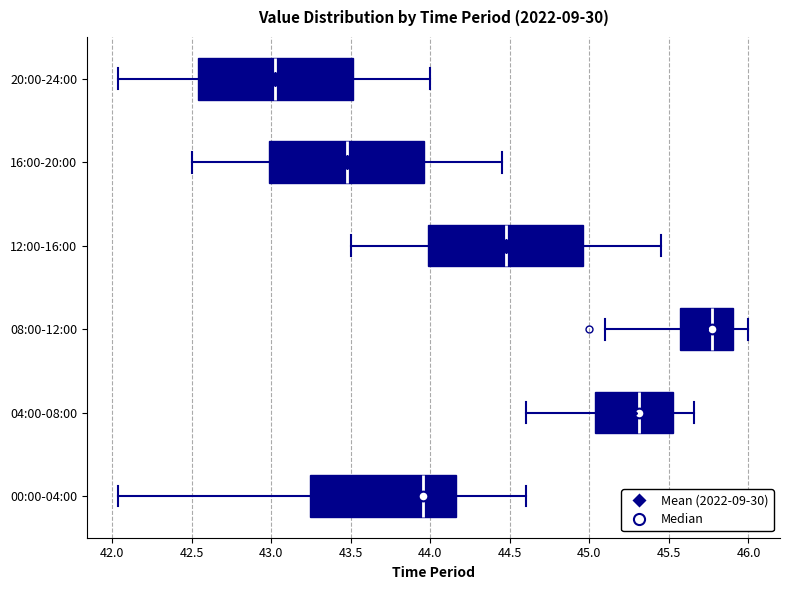

Reading bottom to top, transcribe this box plot: for each box, give where its median line is, the range the box spans, and where its two whiskers end, as read against the x-axis. The values are not printed on the chart, so give them approximately, as read against the axis.

00:00-04:00: median 43.95, box 43.25 to 44.15, whiskers 42.05 to 44.60
04:00-08:00: median 45.30, box 45.05 to 45.55, whiskers 44.60 to 45.65
08:00-12:00: median 45.75, box 45.55 to 45.90, whiskers 45.10 to 46.00
12:00-16:00: median 44.50, box 44.00 to 44.95, whiskers 43.50 to 45.45
16:00-20:00: median 43.50, box 43.00 to 43.95, whiskers 42.50 to 44.45
20:00-24:00: median 43.05, box 42.55 to 43.50, whiskers 42.05 to 44.00